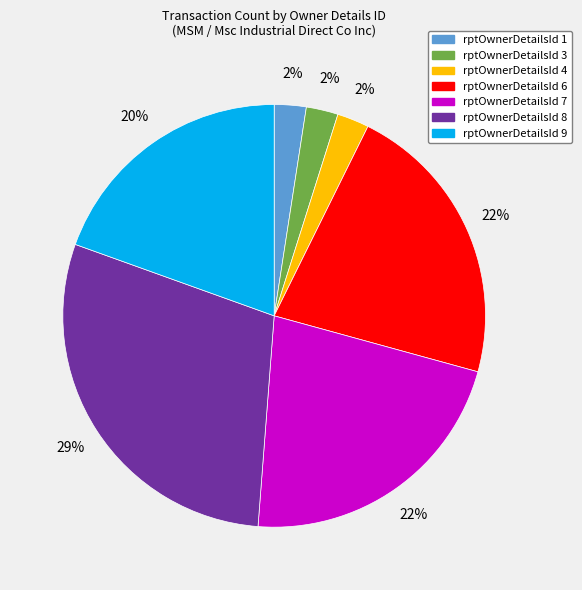

What percentage is the rptOwnerDetailsId 1 slice, to the nearest percent?

2%